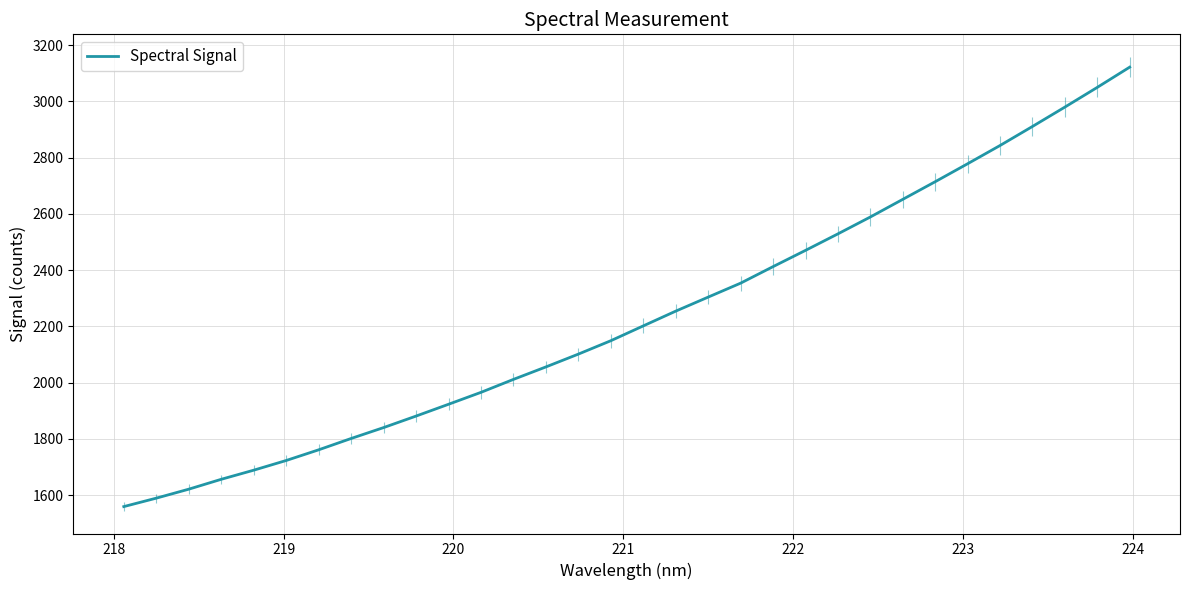

What is the minimum value shown in the chart?

1559.0